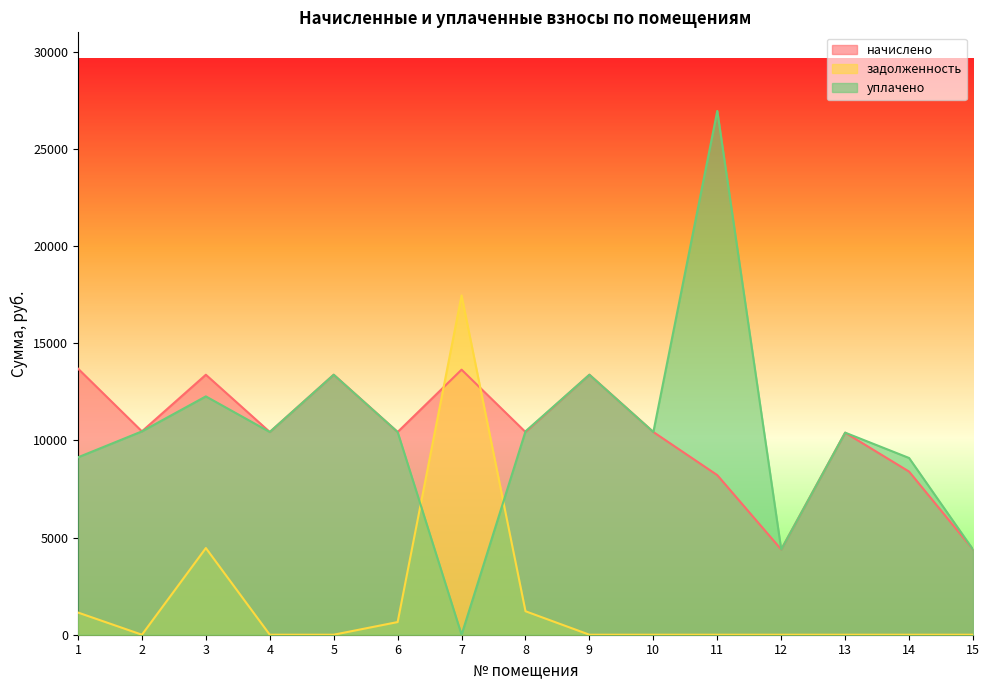

At which label does уплачено first exceed 10432?

2